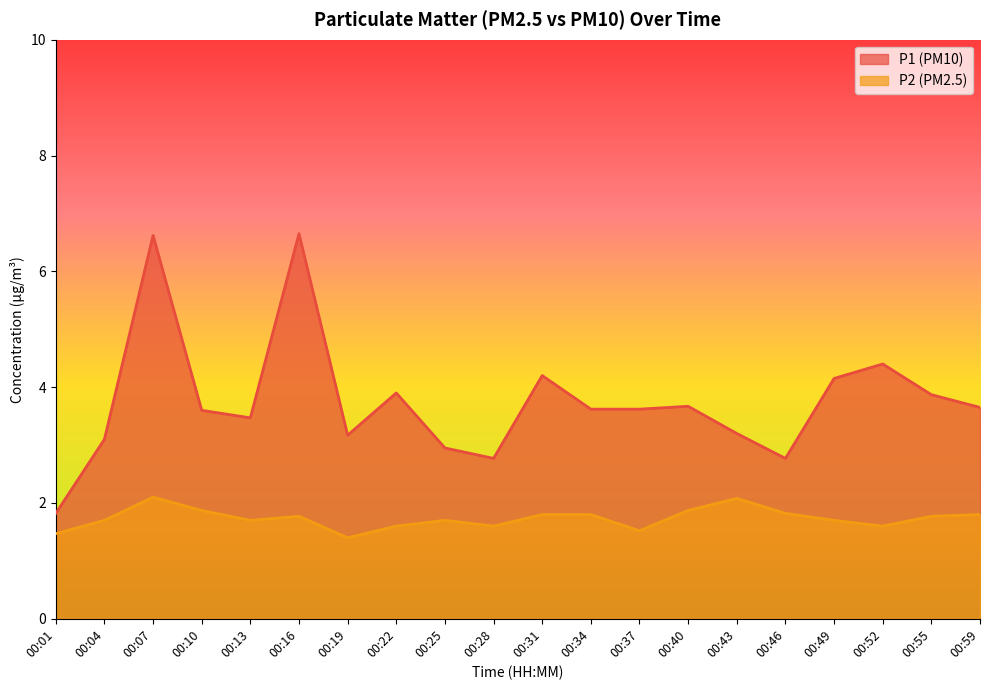

True or false: P1 and P2 cross at least once.

False